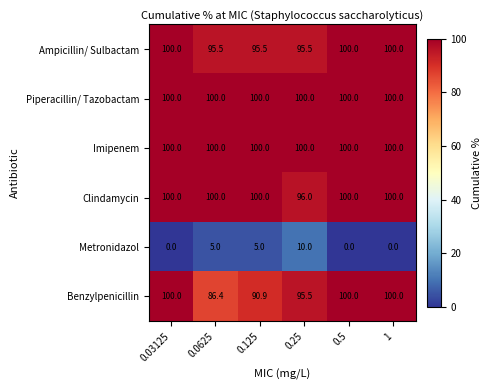

What is the difference between the highest and lowest values at 0.25?

90.0